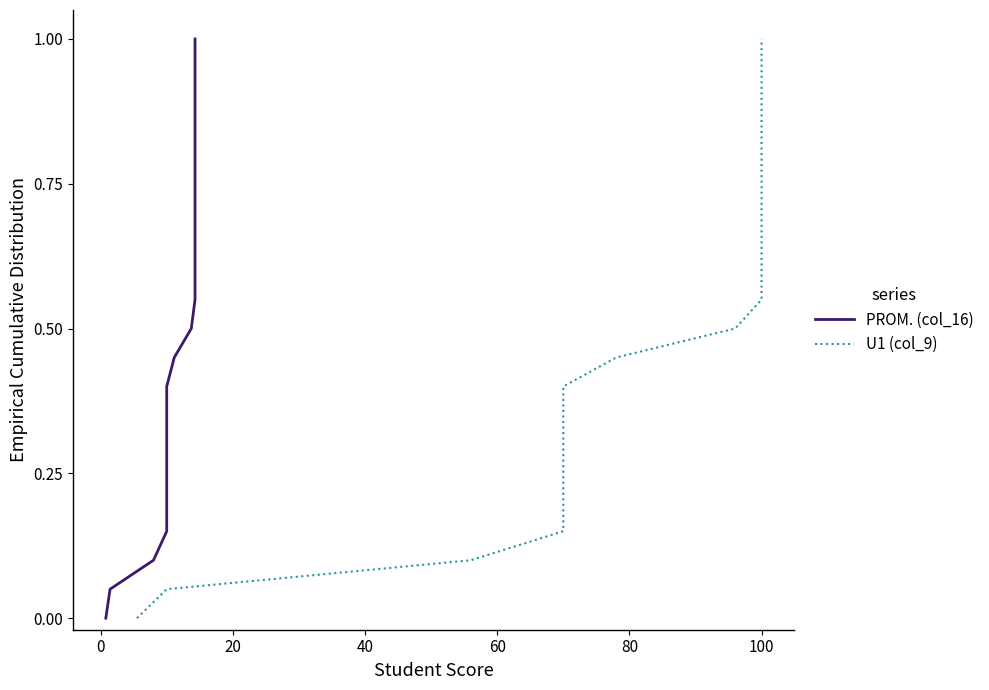

True or false: PROM. (col_16) has more than 0 interior local peaks.

False